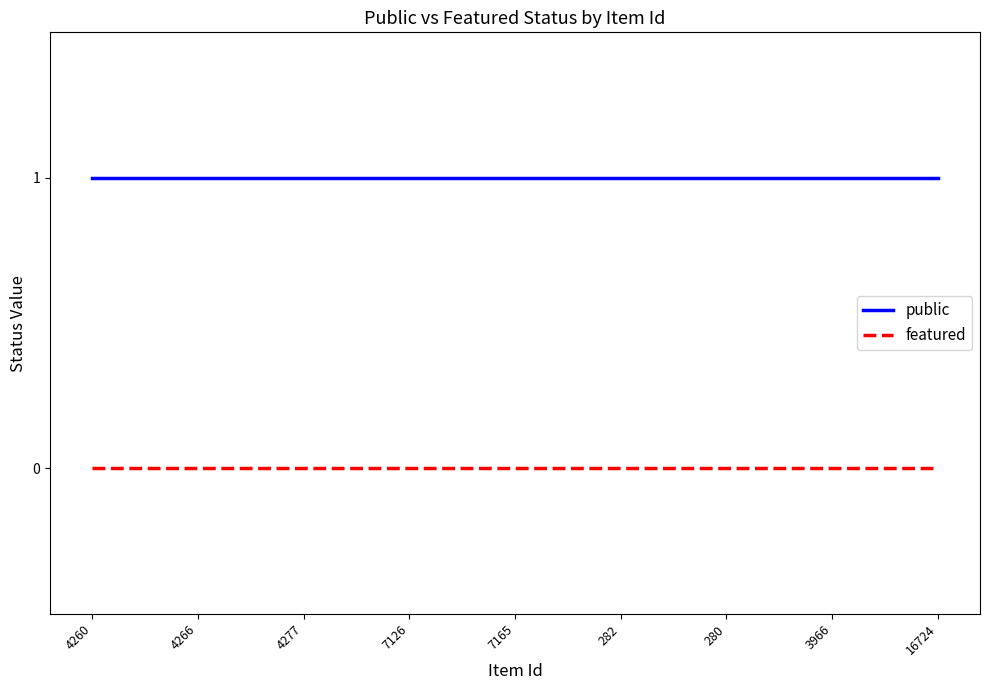

Which series has the largest total across all categories?

public